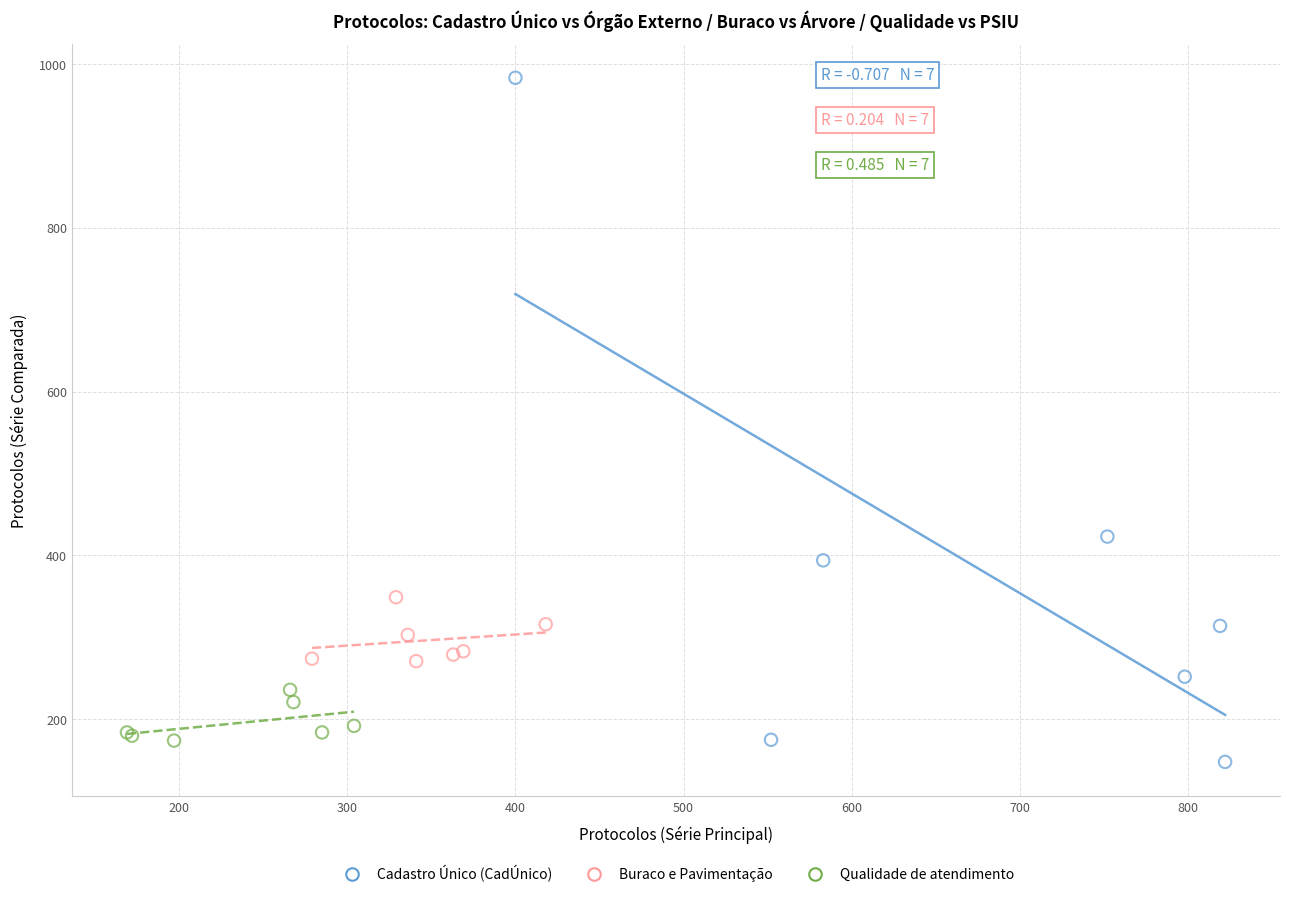

Which series has the largest Y range (max minus min)?

Cadastro Único (CadÚnico)